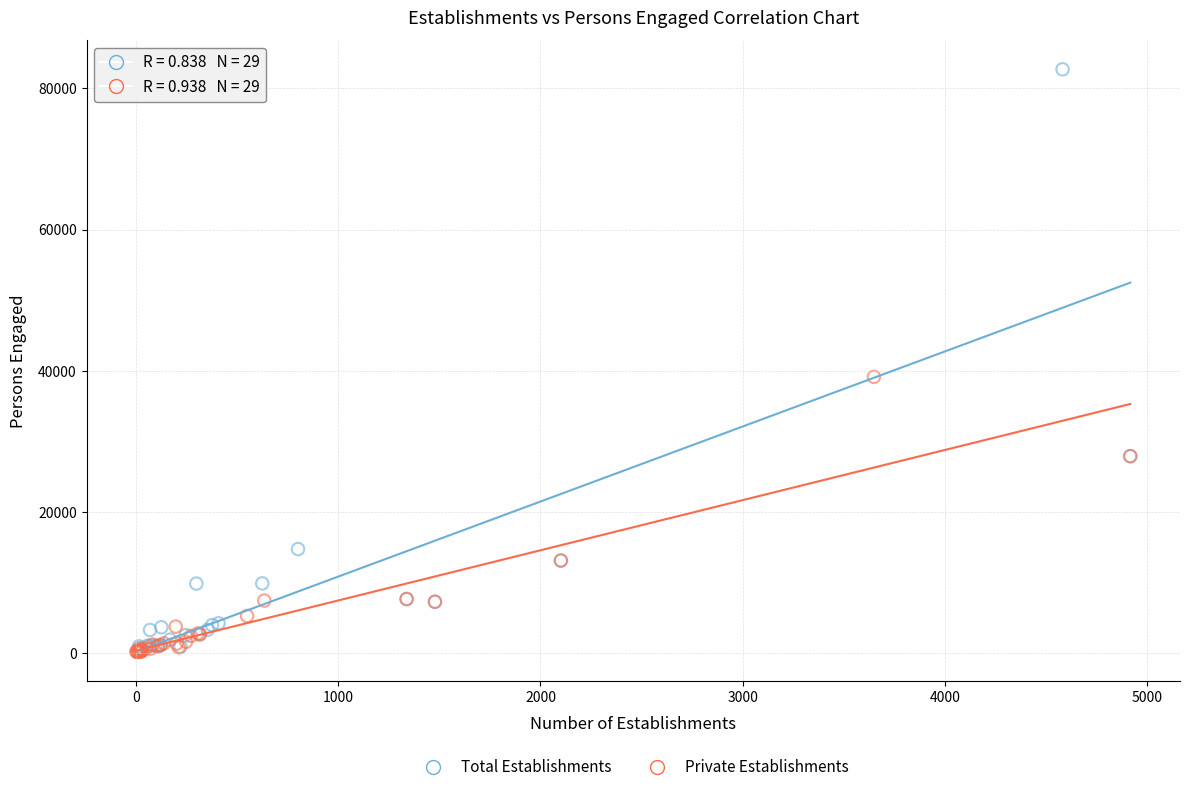

Which series has the widest spread of Y values?

Total Establishments